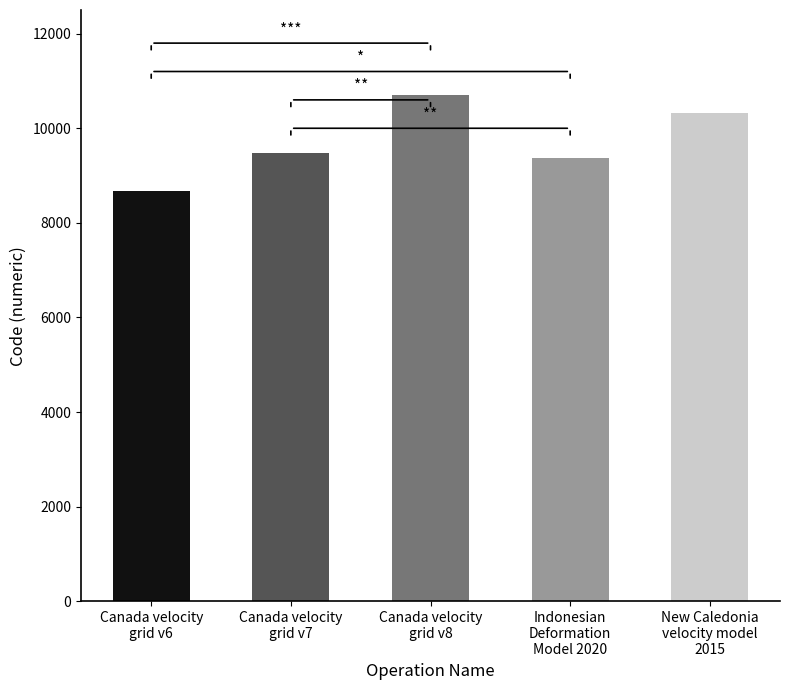

Reading left to right, what are all the values shown in this chart?

Canada velocity
grid v6=8676	Canada velocity
grid v7=9483	Canada velocity
grid v8=10707	Indonesian
Deformation
Model 2020=9375	New Caledonia
velocity model
2015=10323